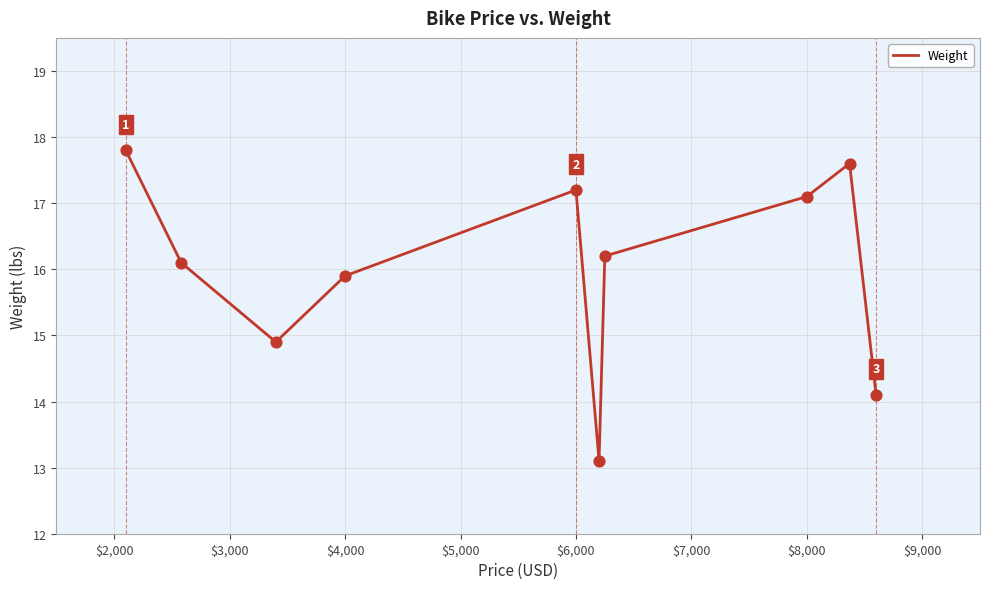

What is the minimum value shown in the chart?

13.1